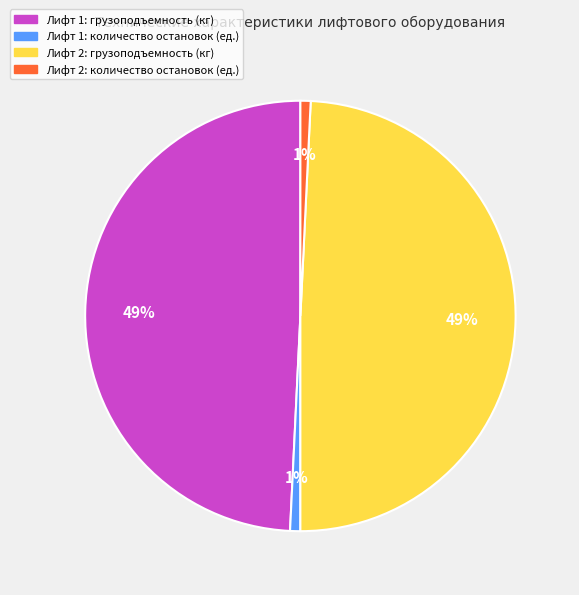

Is there any slice that represents more than half of the pie?

No